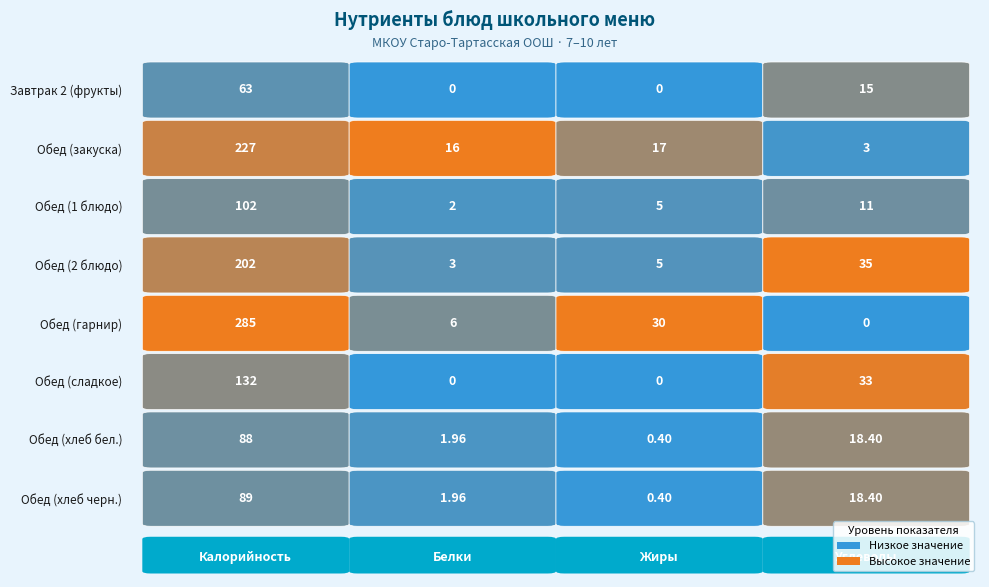

Which series has the largest range (max minus min)?

Обед (гарнир)